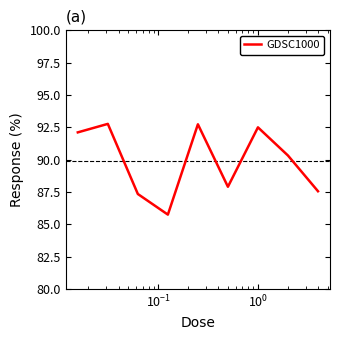

What is the greatest value displayed?

92.8